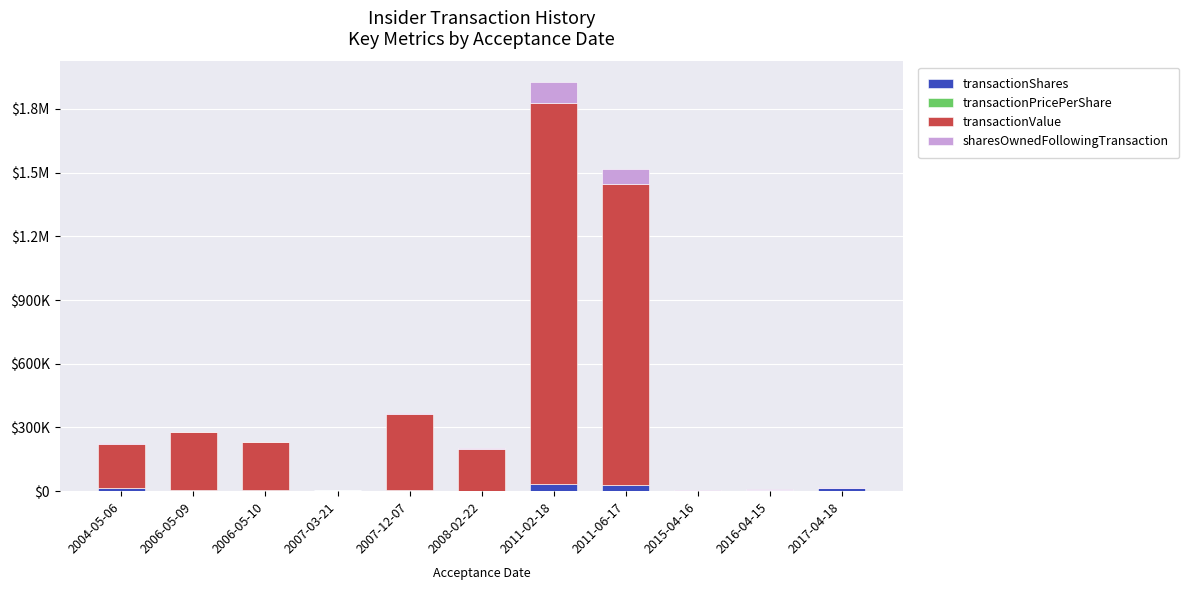

Are the bars horizontal?

No